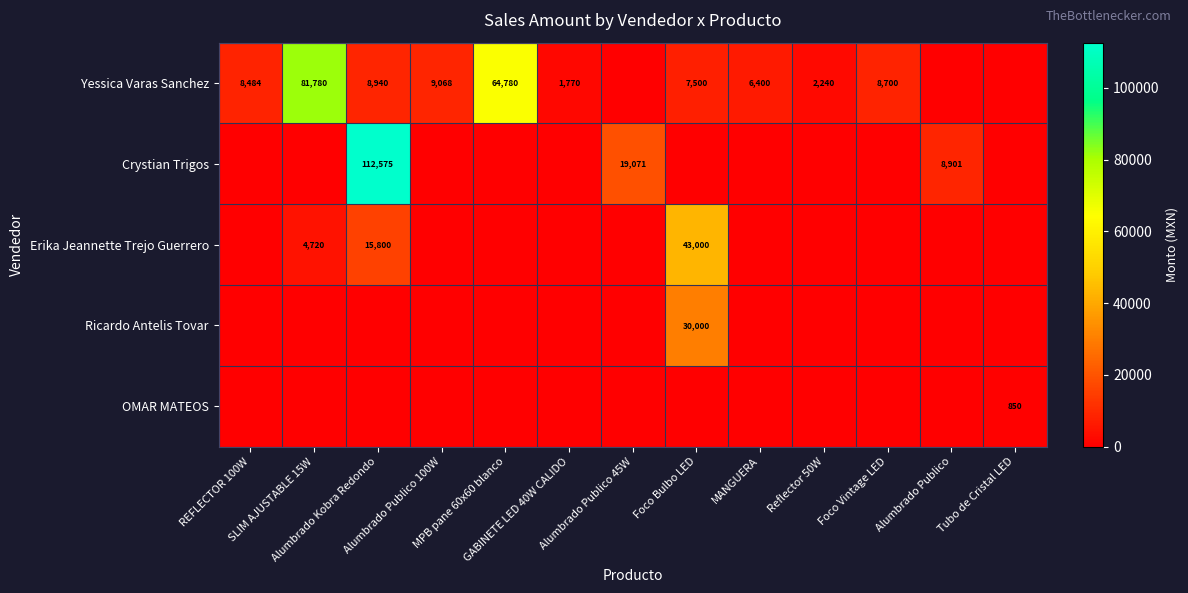

How many distinct data groups are displayed?

5